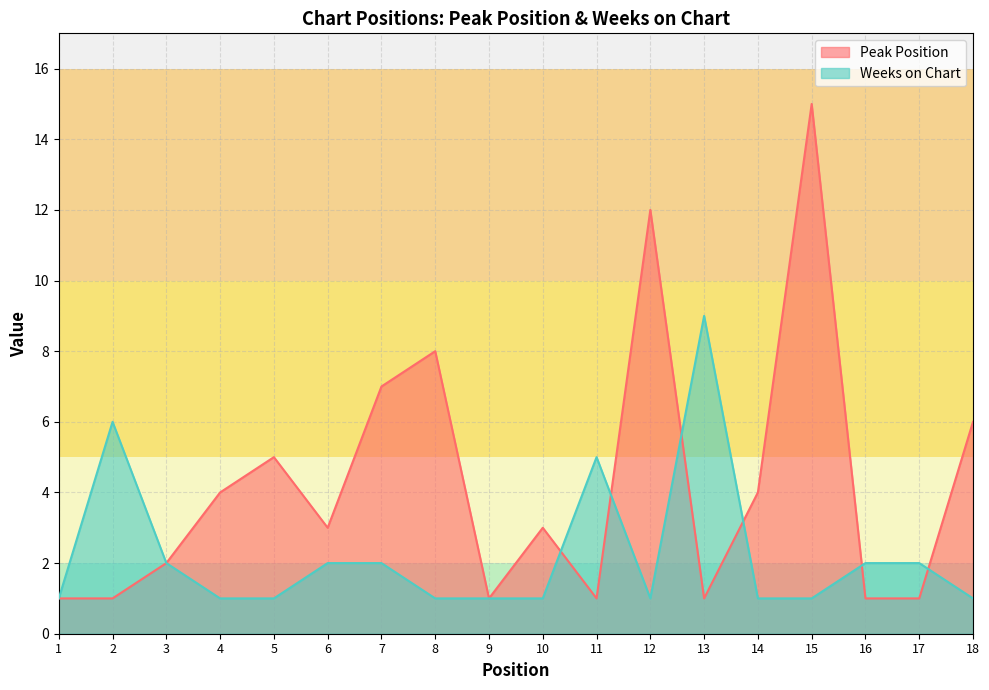

At which label is Peak Position closest to 8?

8